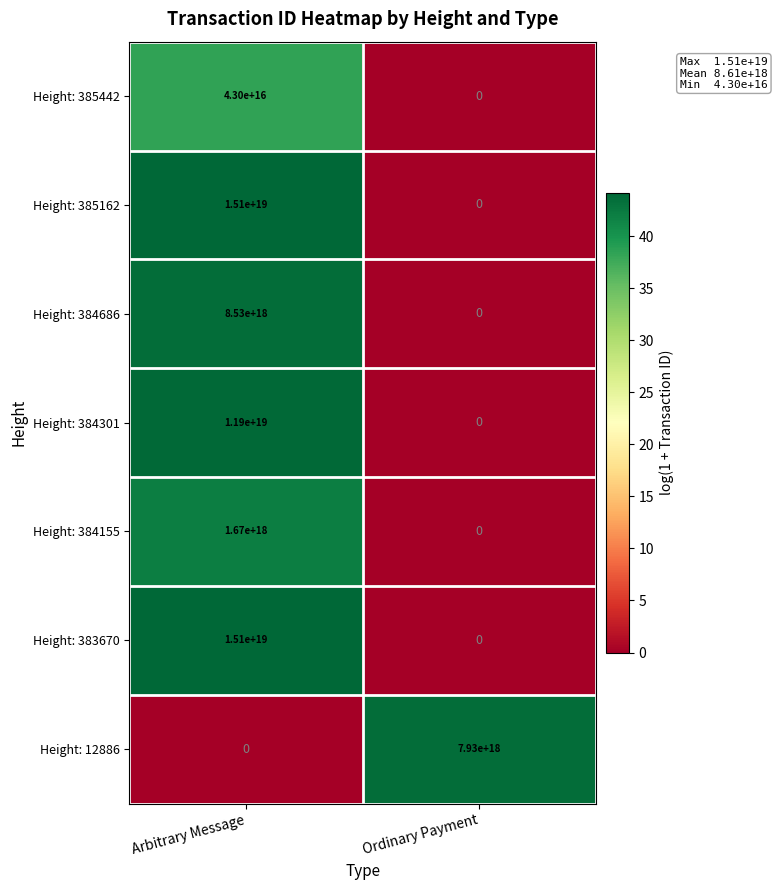

List the labels in order of Height: 385442 value, largest first.

Arbitrary Message, Ordinary Payment